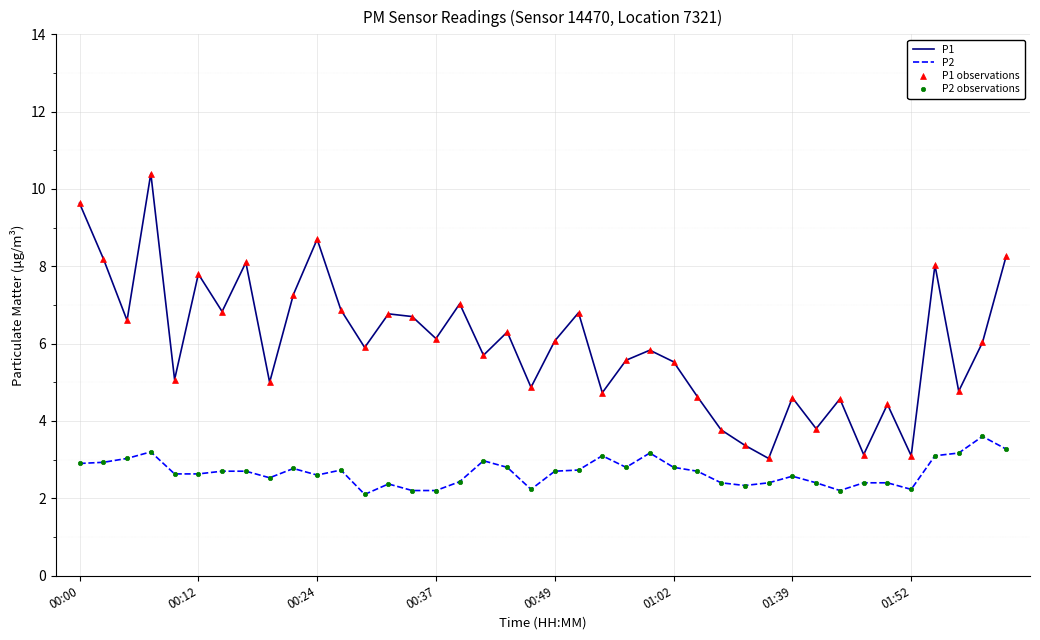

Which series has the largest total across all categories?

P1